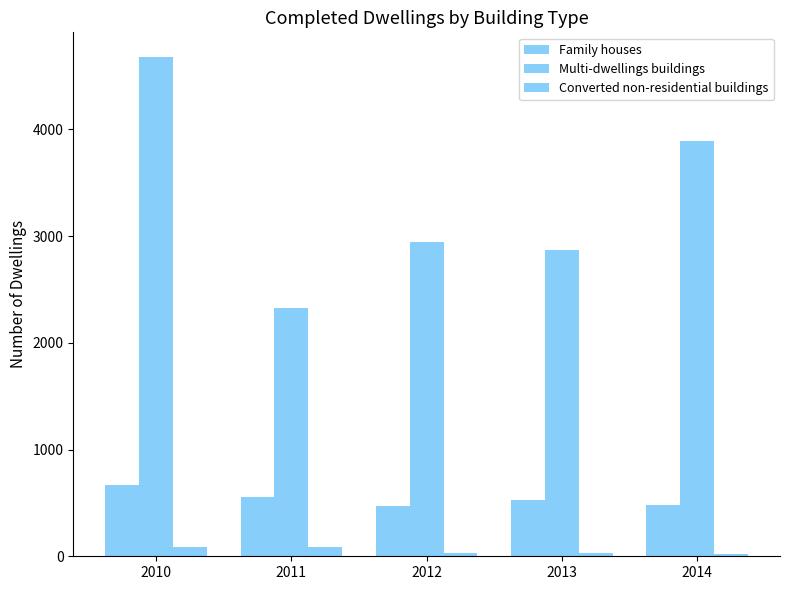

What is the difference between the Converted non-residential buildings values at 2010 and 2014?

59